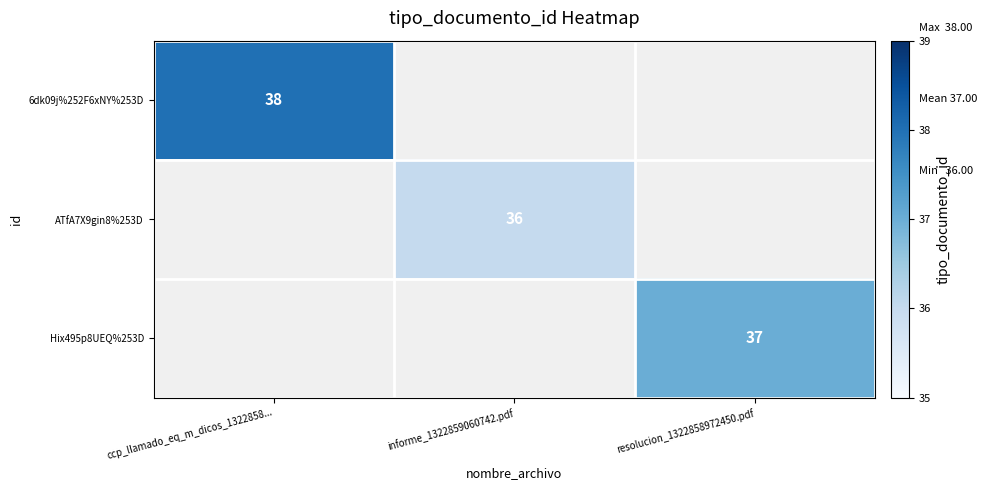

Is it true that 6dk09j%252F6xNY%253D equals 38 at ccp_llamado_eq_m_dicos_1322858...?

True